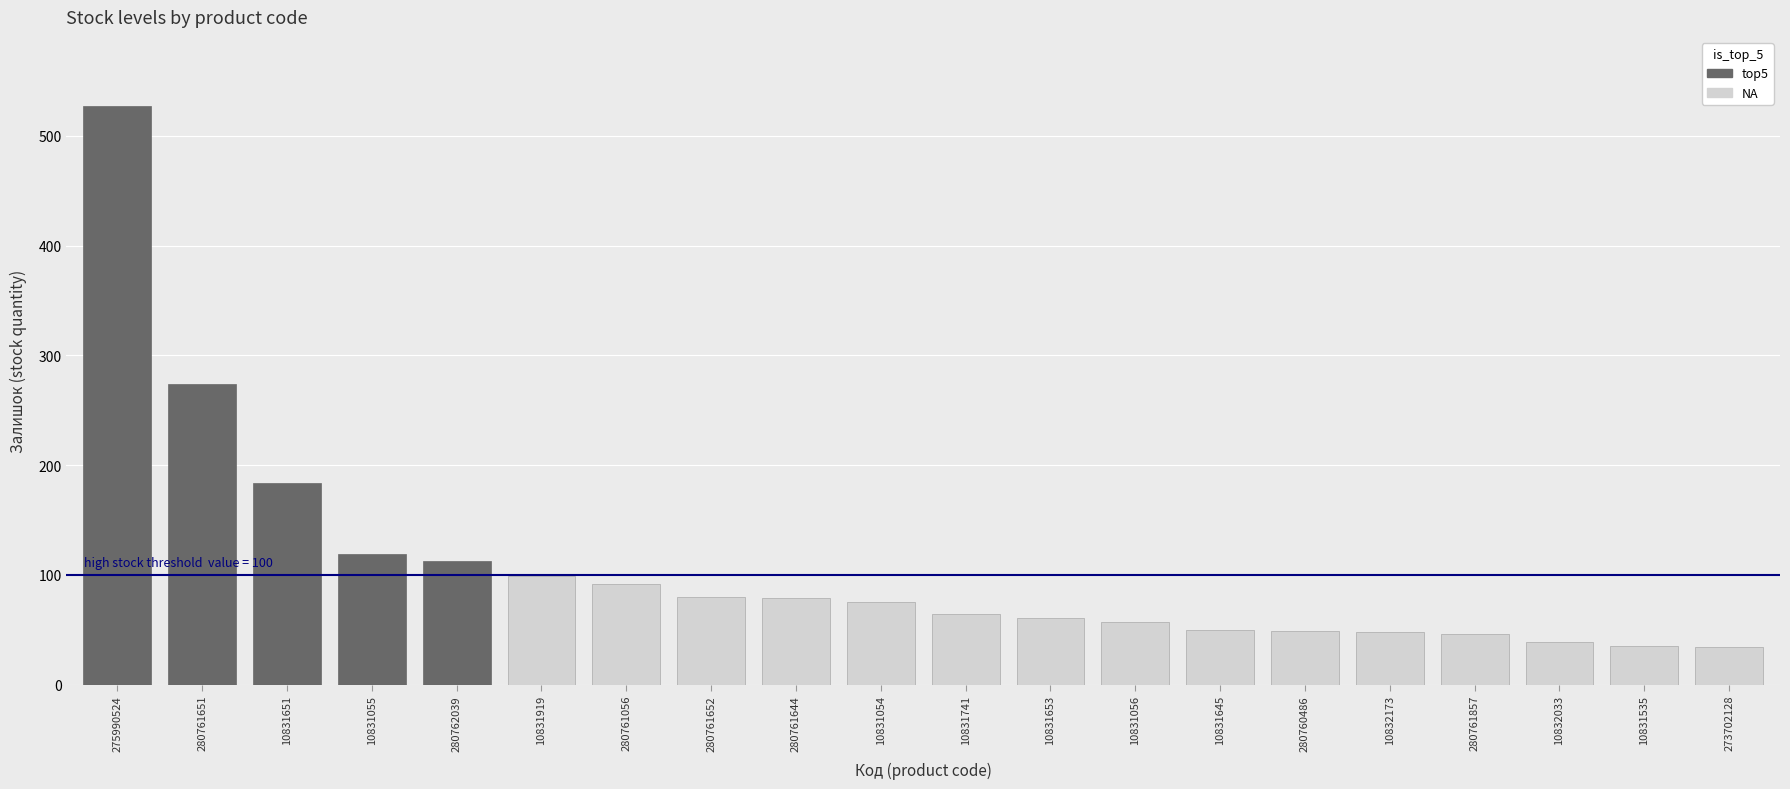

What is the change in value from 280762039 to 280761652?

-33